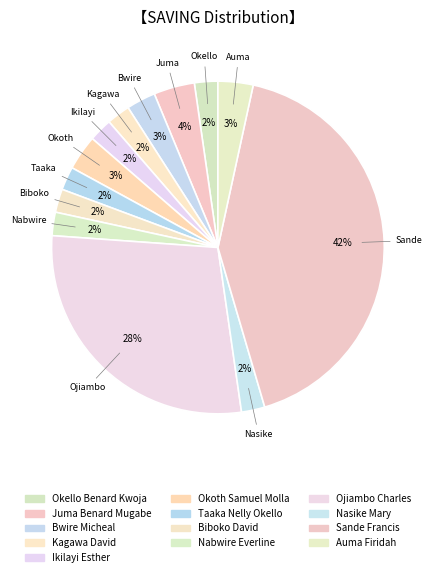

Which slice is the largest?

Sande Francis